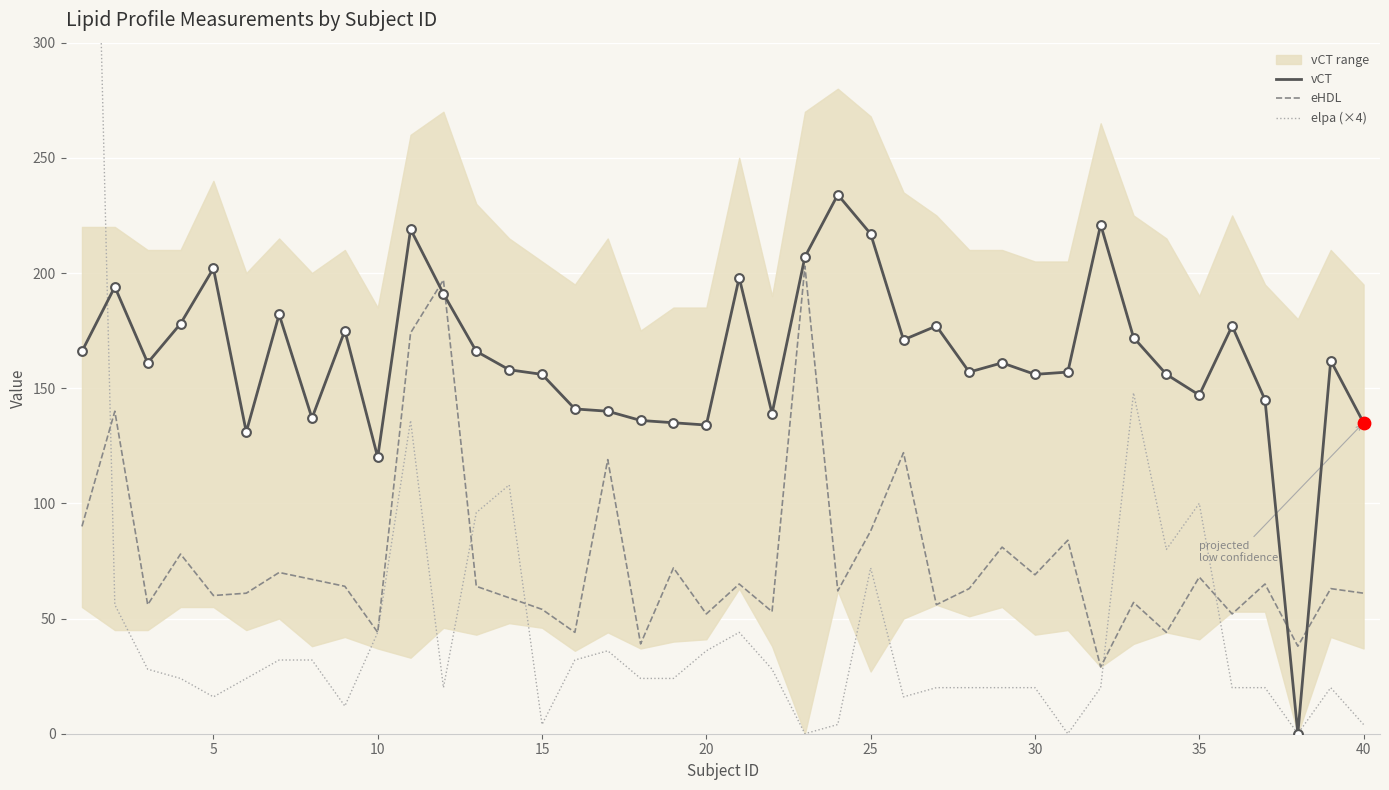

Which series has the largest Y range (max minus min)?

elpa (×4)